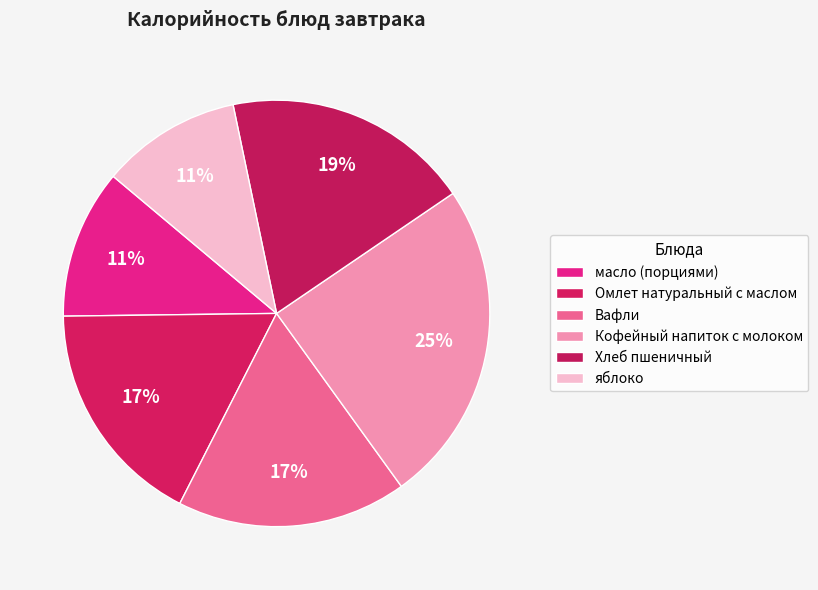

To the nearest percent, what is the combined percentage of Омлет натуральный с маслом and Кофейный напиток с молоком?

42%